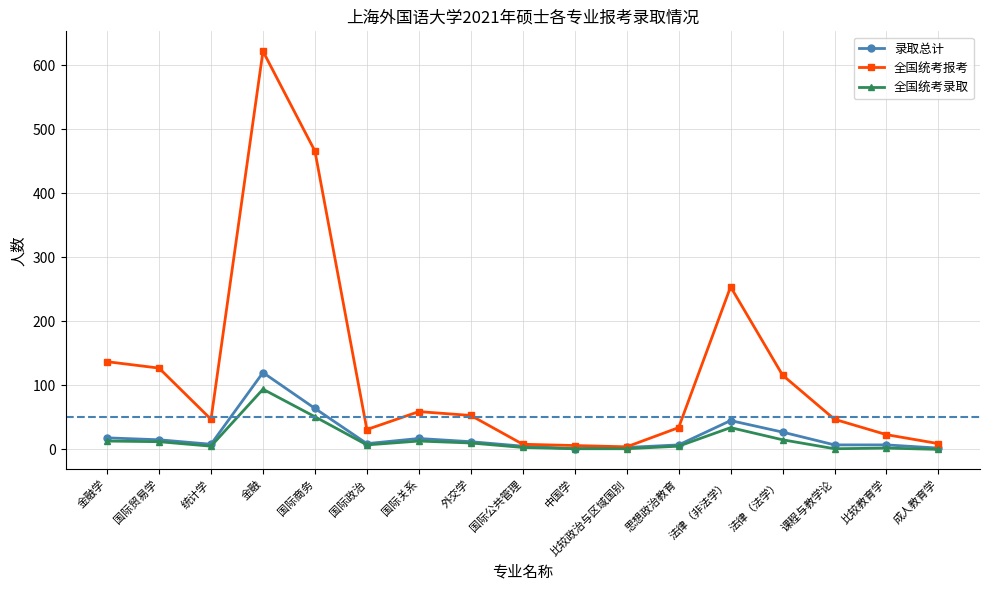

Count the number of data series in this chart.

3